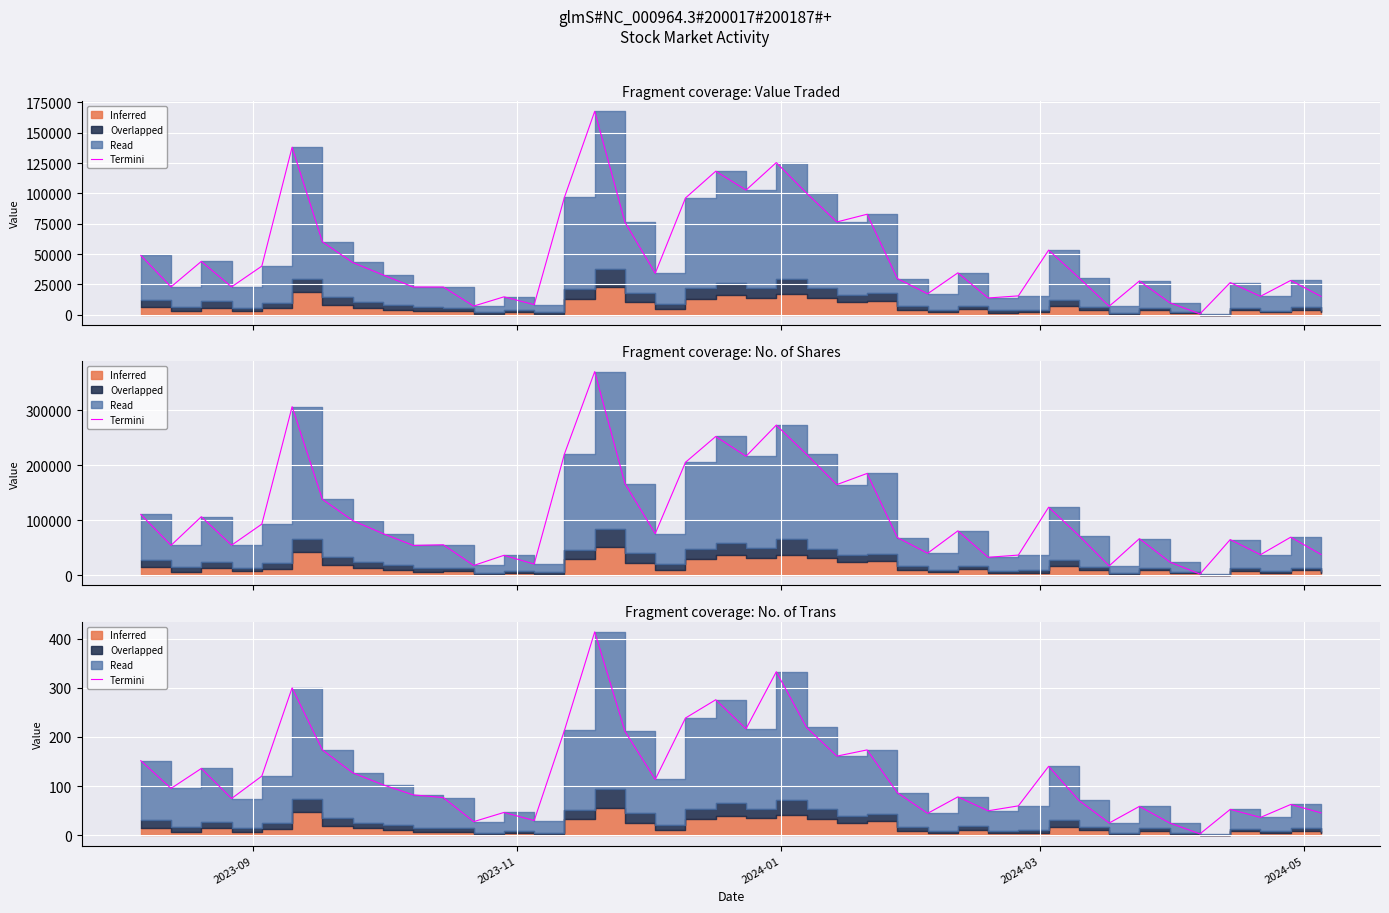

Where does the data first go above 95?

2023-09